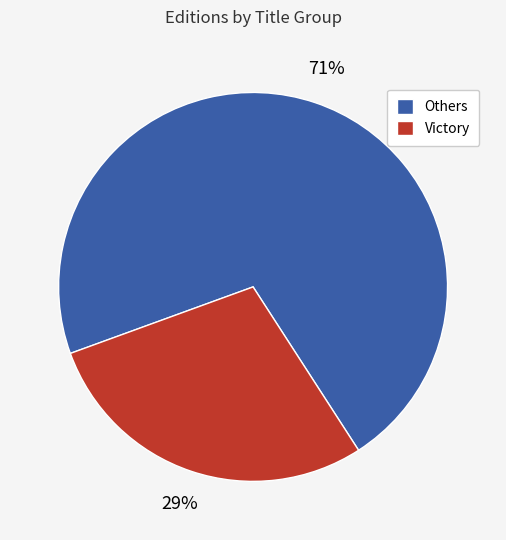

How many segments does this pie chart have?

2